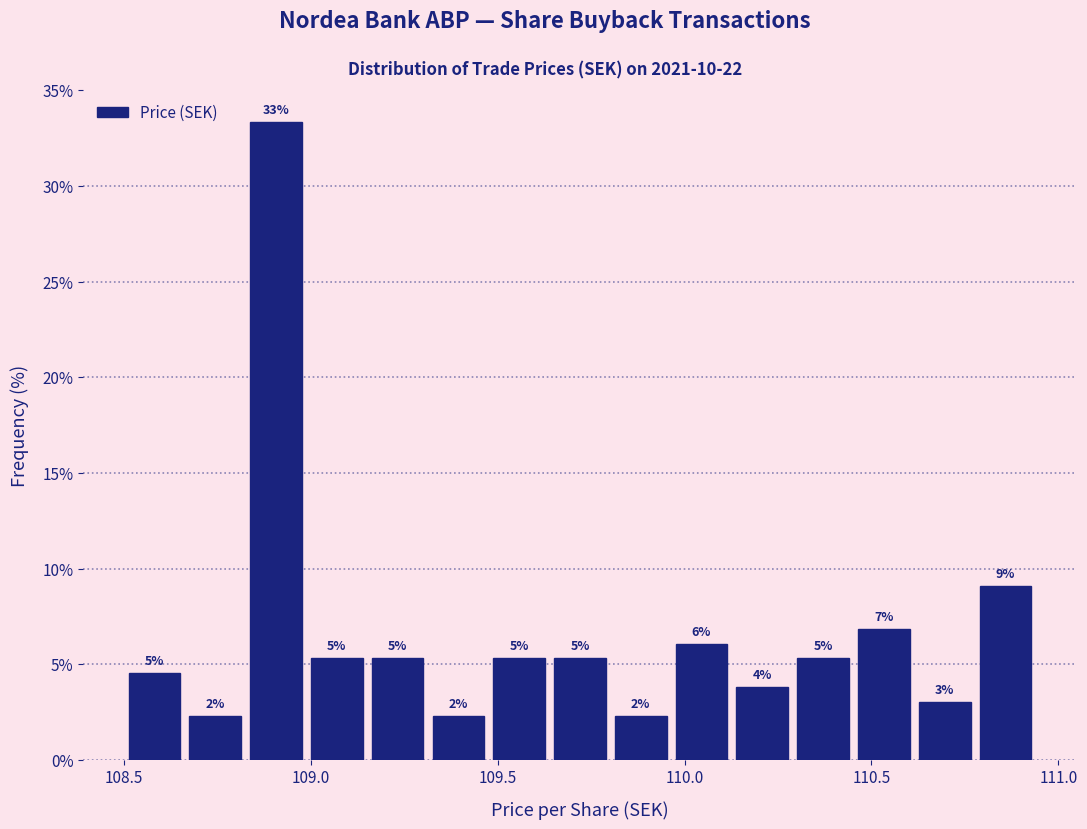

Around what value on the x-axis is the tallest bar? Give the approximate position of its centre, as read against the axis.

108.90